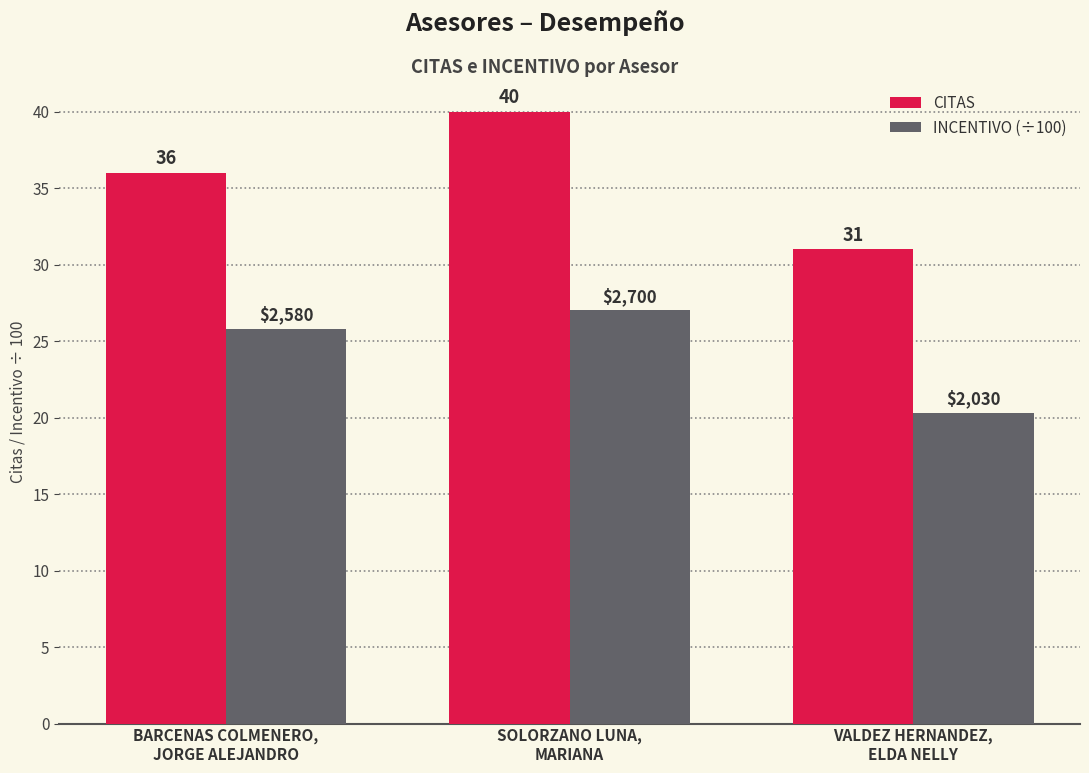

How many values in the INCENTIVO (÷100) series are below 25?

1